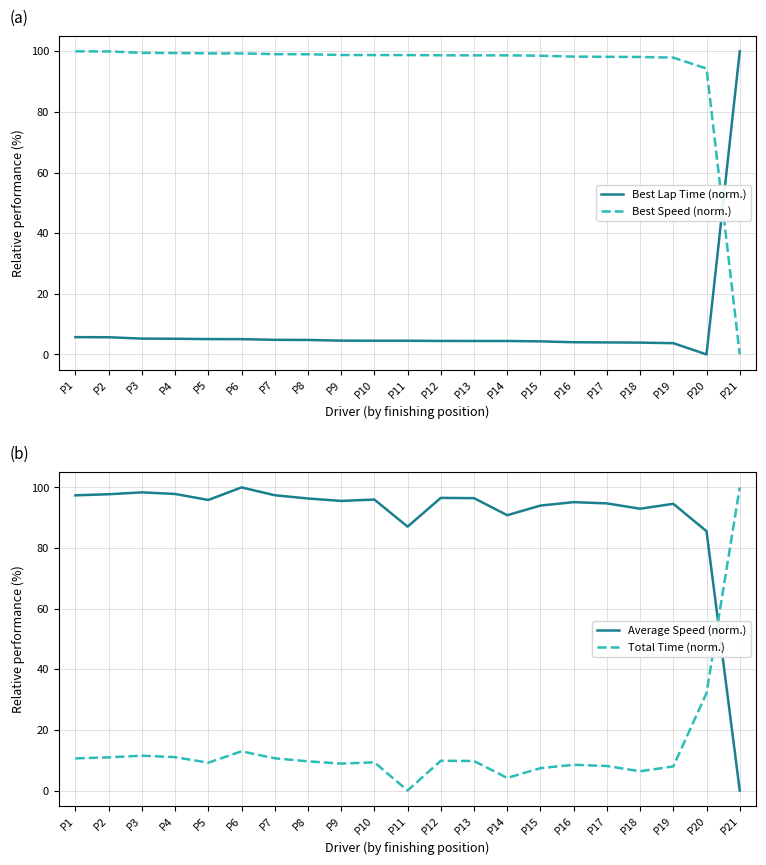

How many times do Total Time (norm.) and Best Speed (norm.) cross each other?

1